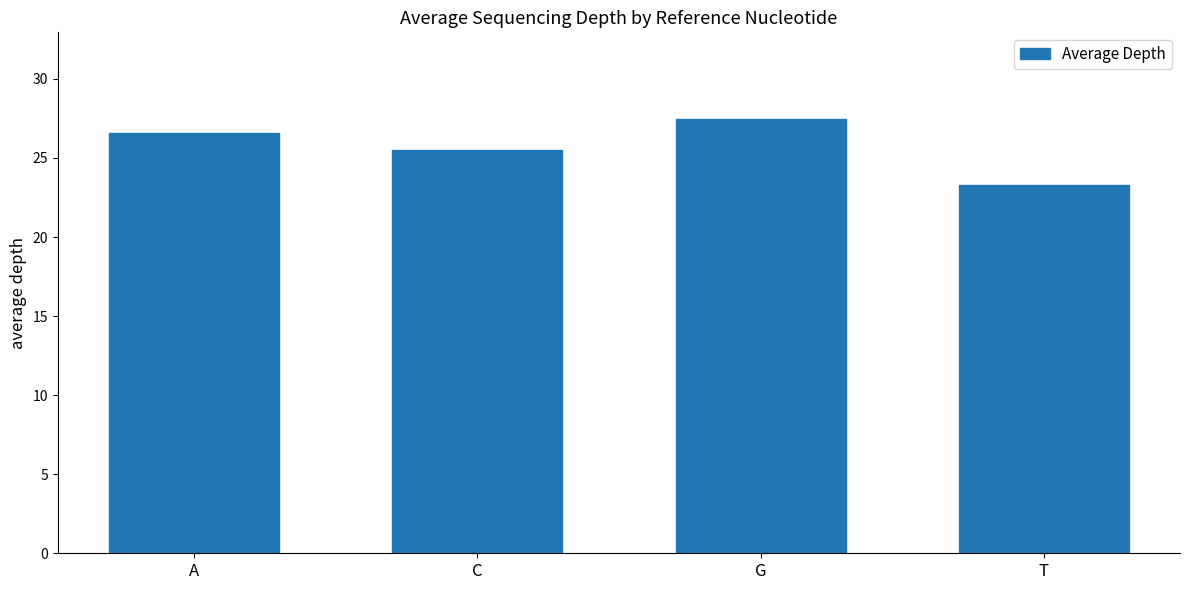

Which category has the lowest value across all series?

T